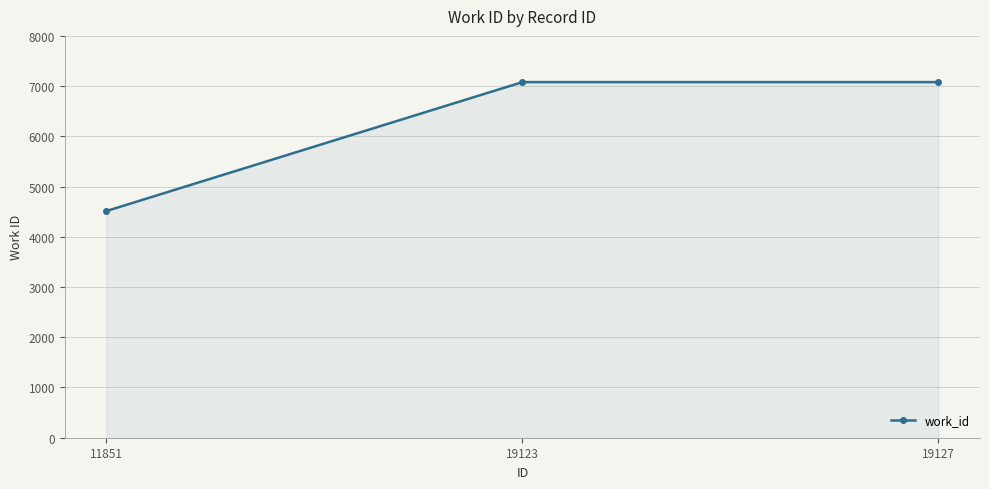

Which label corresponds to the smallest value in the chart?

11851